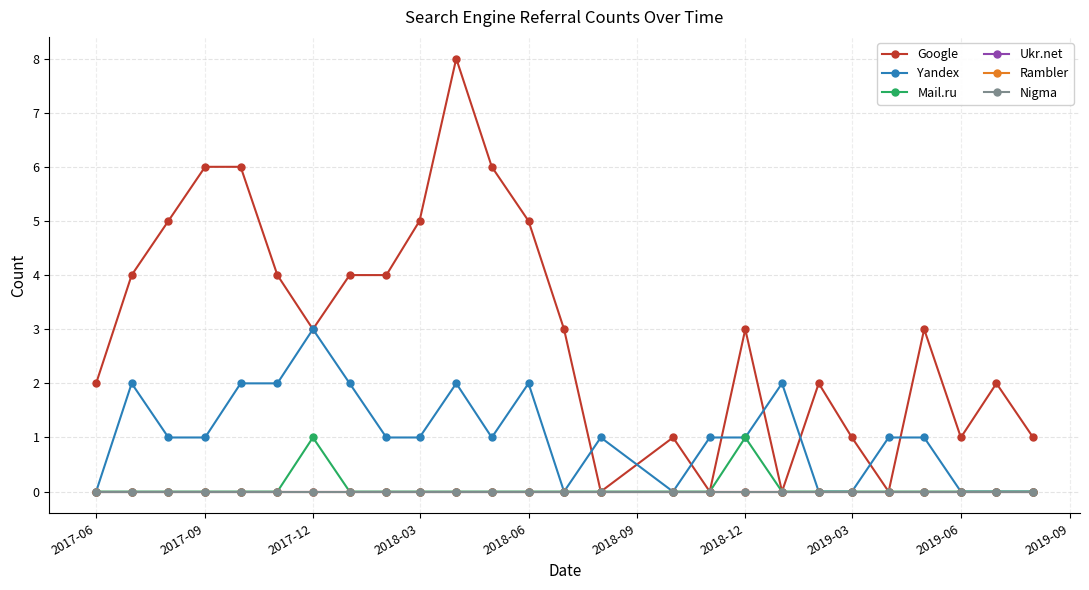

Does the chart have visible grid lines?

Yes